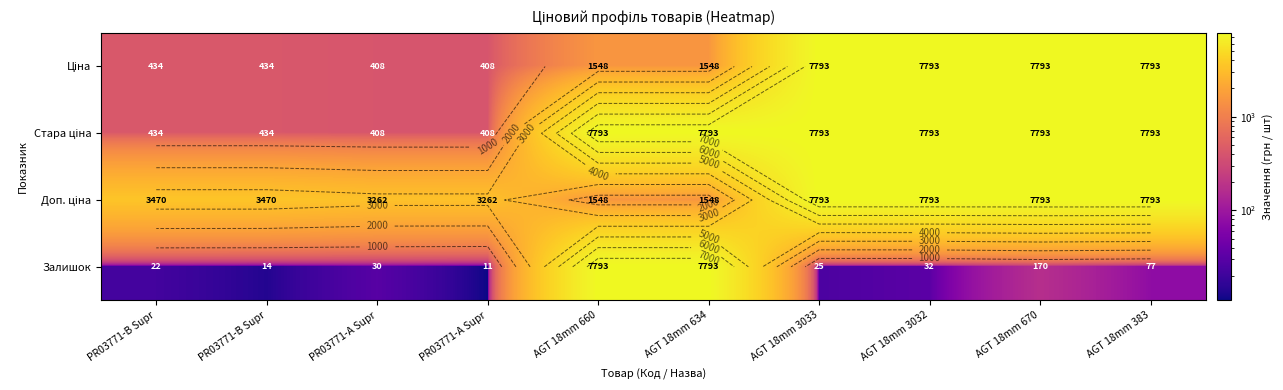

How many data points in Ціна are less than 1547?

4